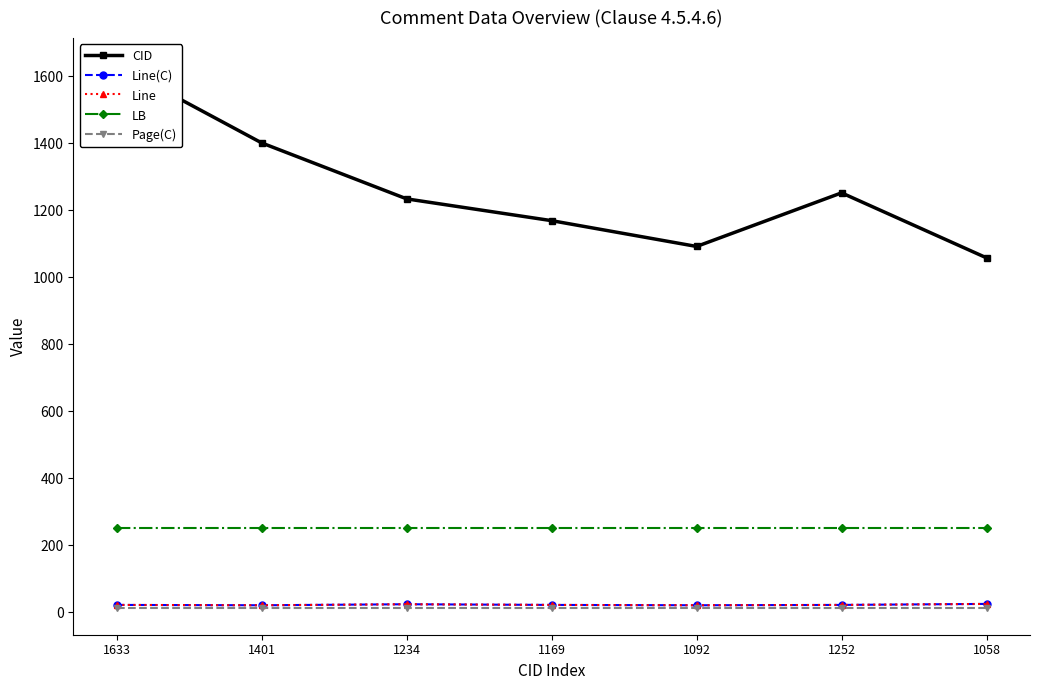

Which category has the highest value in the Page(C) series?

1633